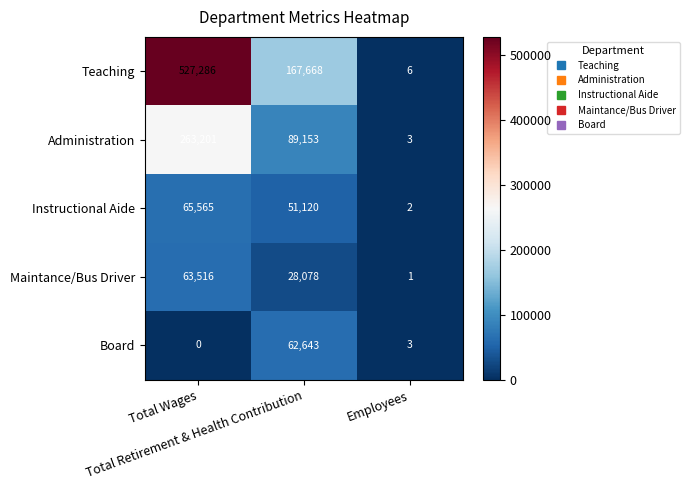

Which series has the largest total across all categories?

Teaching